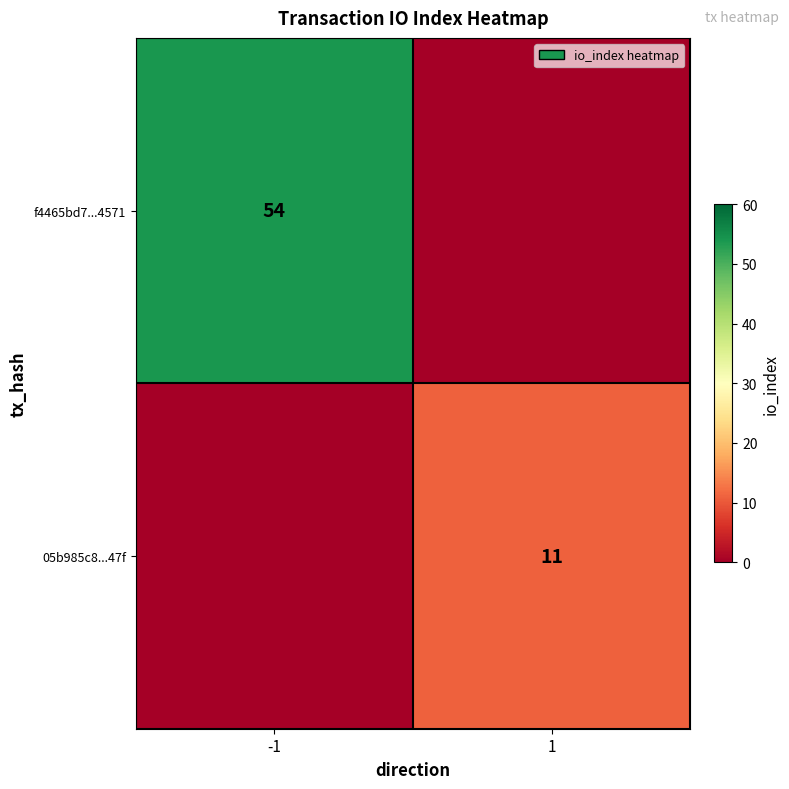

The value of 05b985c8...47f at 1 is 17. True or false?

False